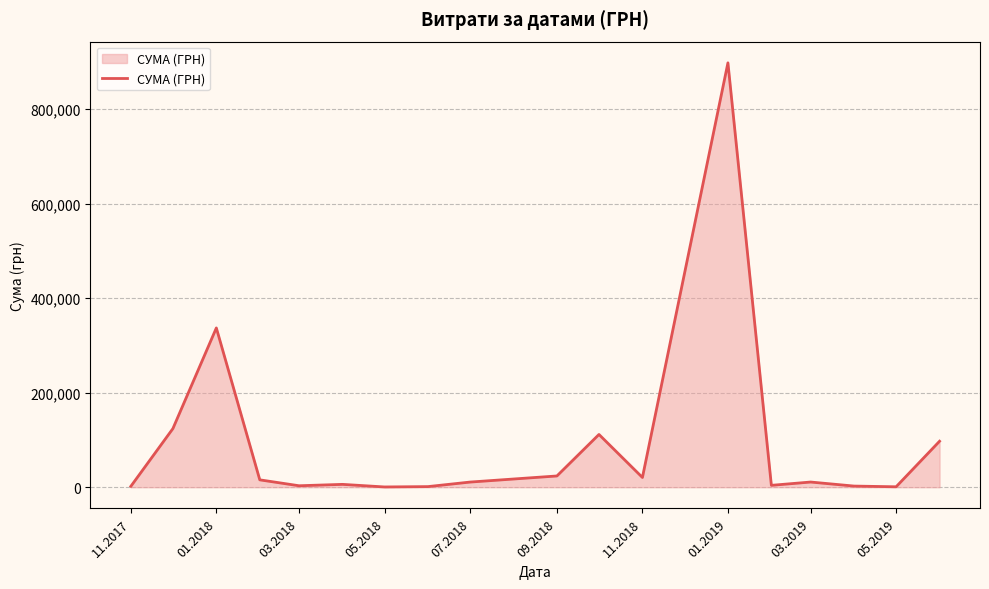

Does the chart have visible grid lines?

Yes